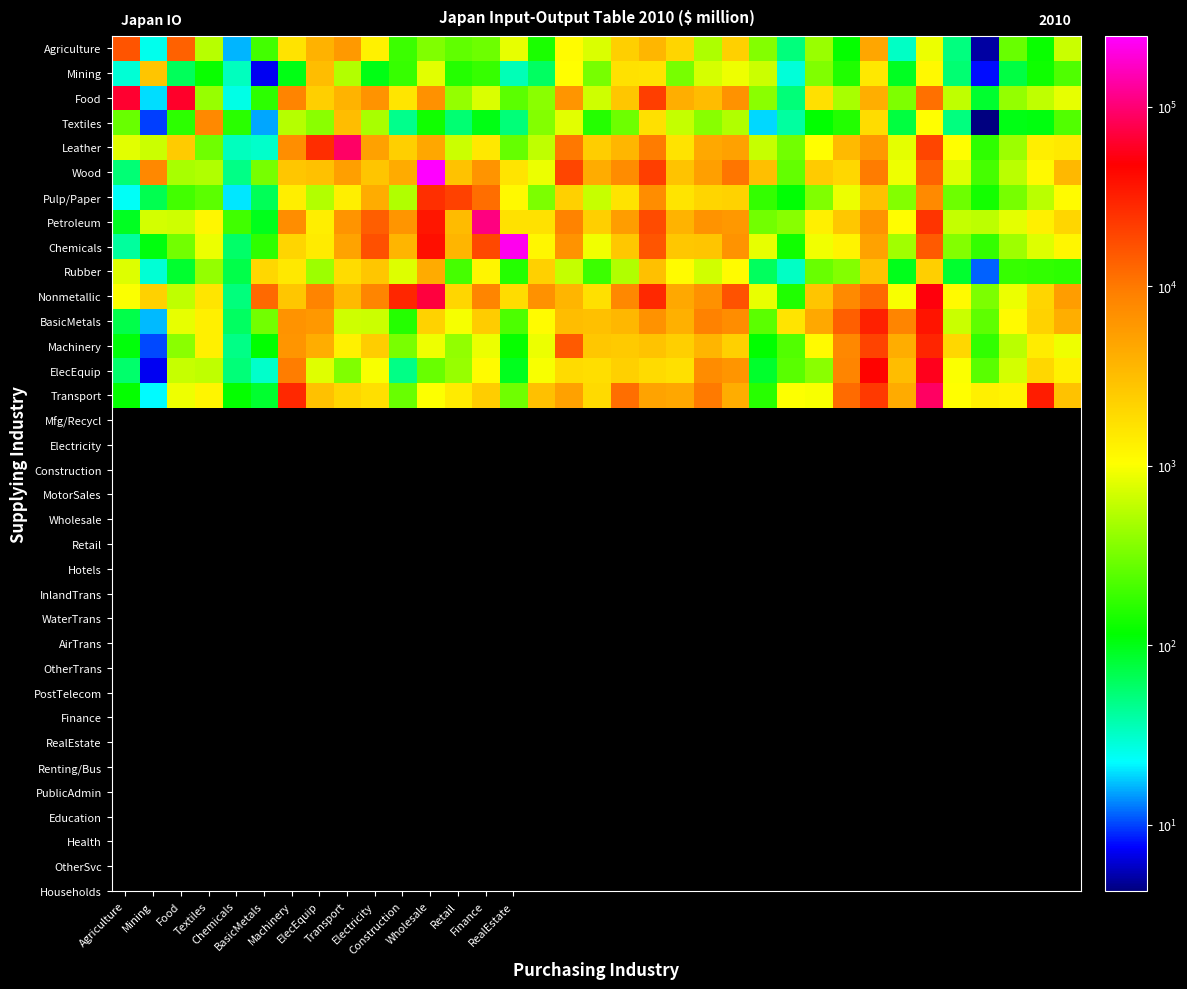

Which label corresponds to the largest value in the chart?

Wholesale